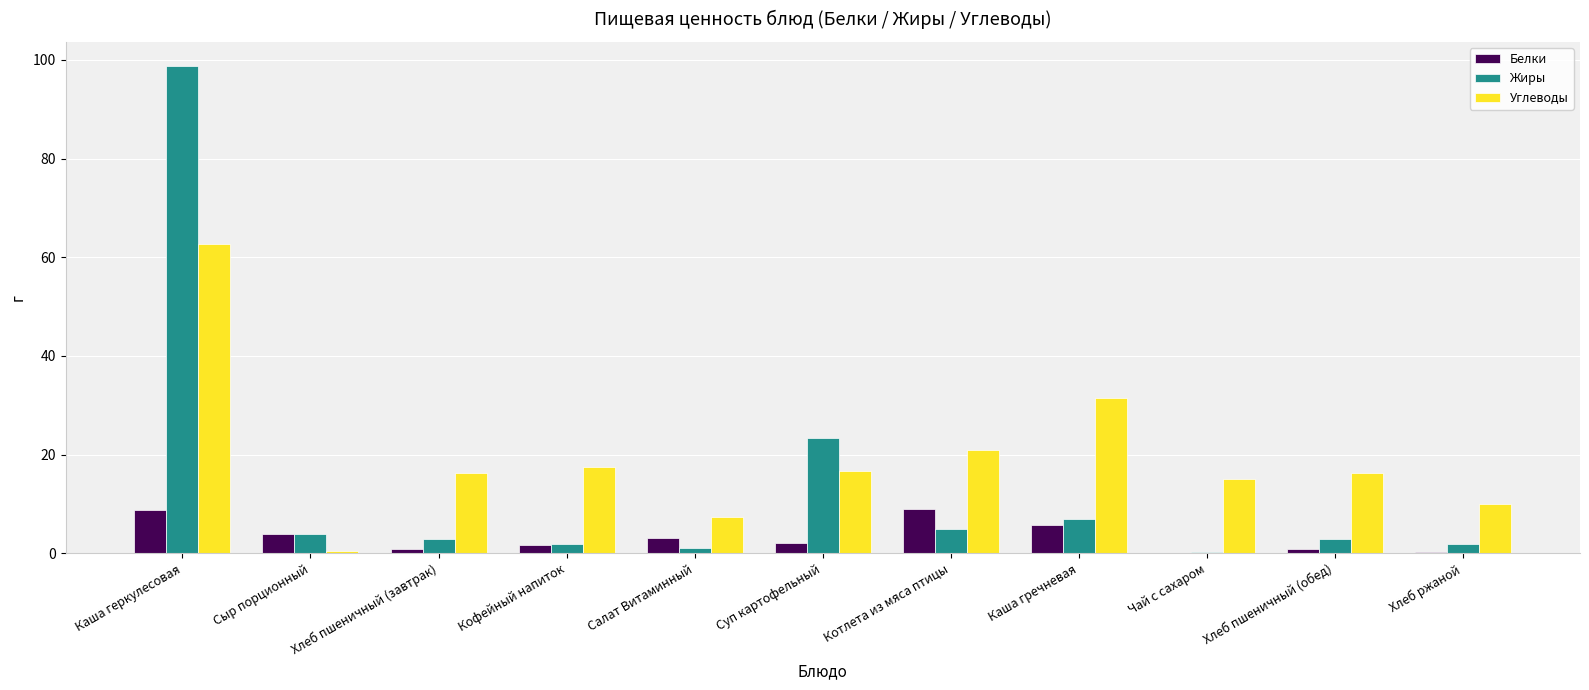

What is the sum of all Жиры values?

148.7